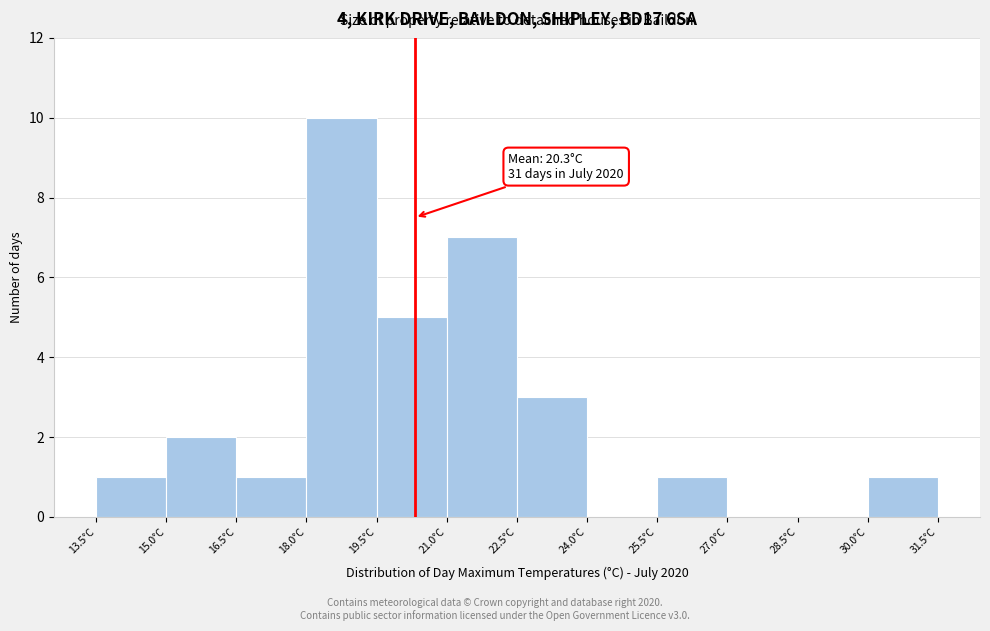

Over which range of the x-axis is the bar tallest?

18.0 to 19.5